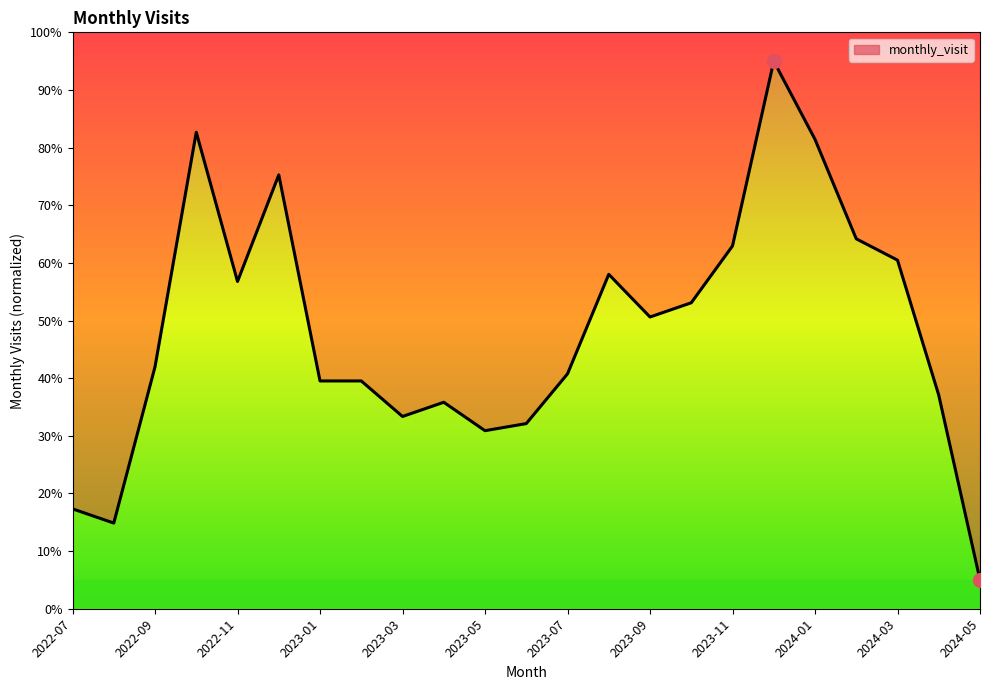

The chart shows a value of 5.0 at 2024-05. True or false?

True